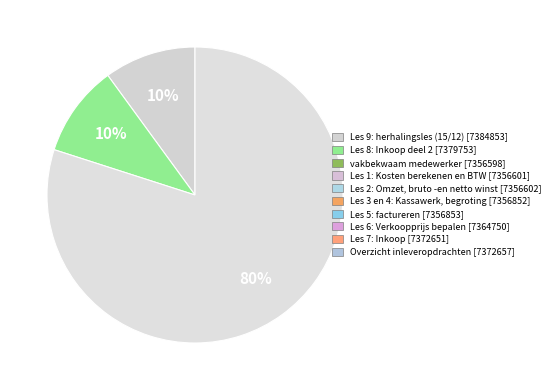

How many segments does this pie chart have?

3